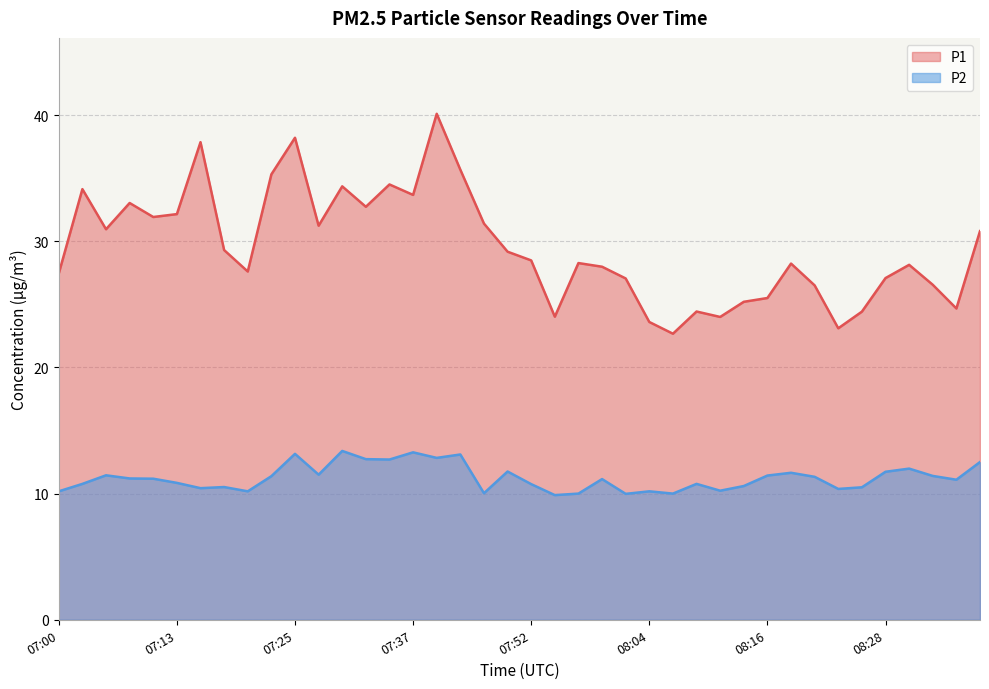

Rank the series at 07:45 from lowest to highest value.

P2, P1